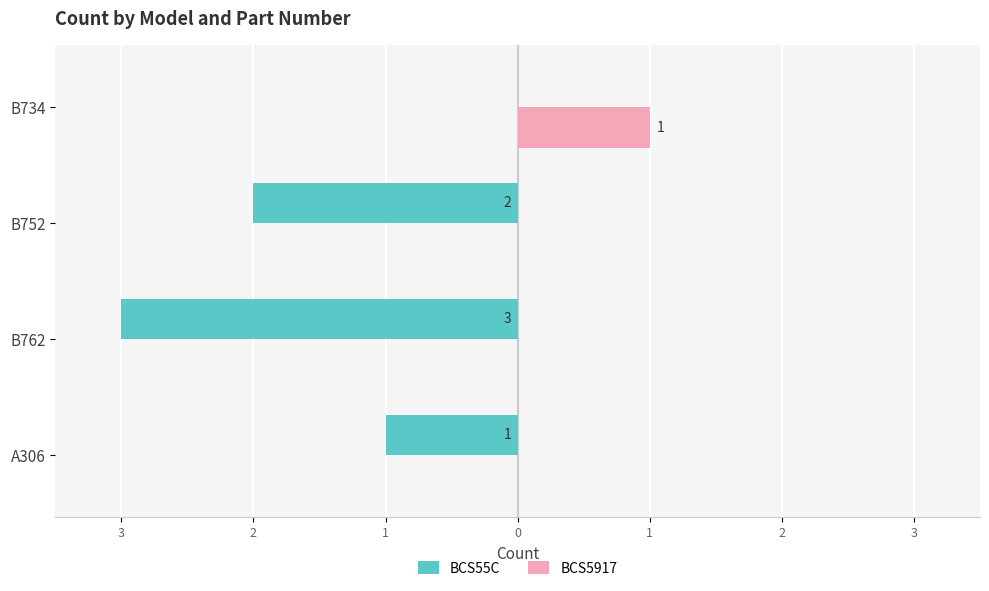

Where does the BCS55C series first go above -1?

B734